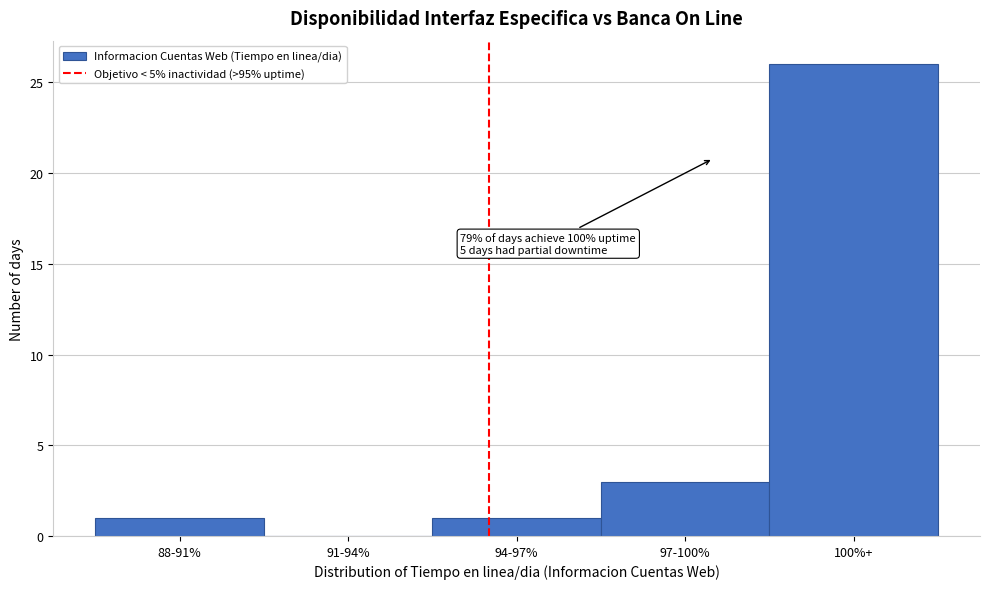

Reading right to left, extract all data points from this chart.

100%+=26	97-100%=3	94-97%=1	91-94%=0	88-91%=1